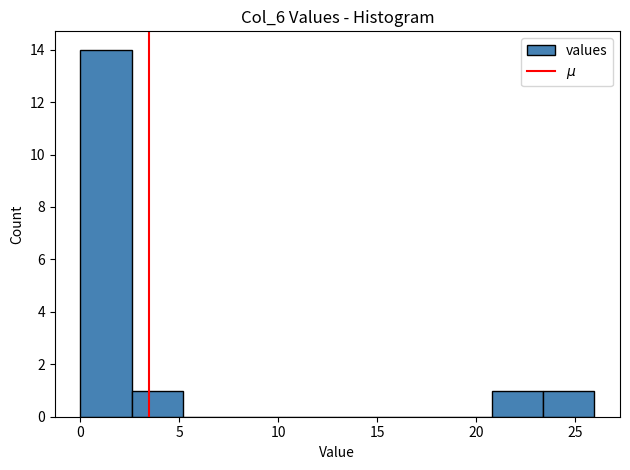

Reading left to right, list every bar in this chart as the range it spans on the x-axis followed by its height. Neither the bar edges nor the heights are printed on the chart, so give them approximately, as read against the axes.

0.0 to 2.5: 14
2.5 to 5.0: 1
5.0 to 8.0: 0
8.0 to 10.5: 0
10.5 to 13.0: 0
13.0 to 15.5: 0
15.5 to 18.0: 0
18.0 to 21.0: 0
21.0 to 23.5: 1
23.5 to 26.0: 1